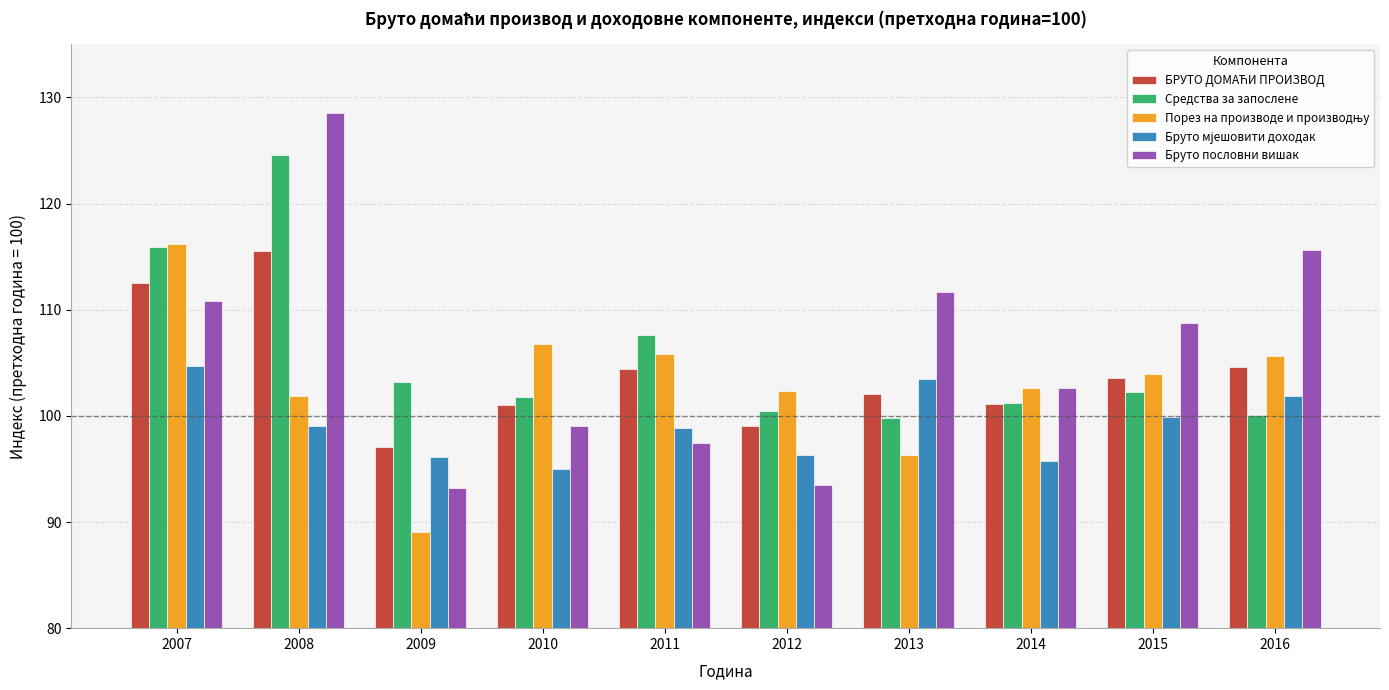

What is the difference between the maximum and minimum values in the Бруто пословни вишак series?

35.3